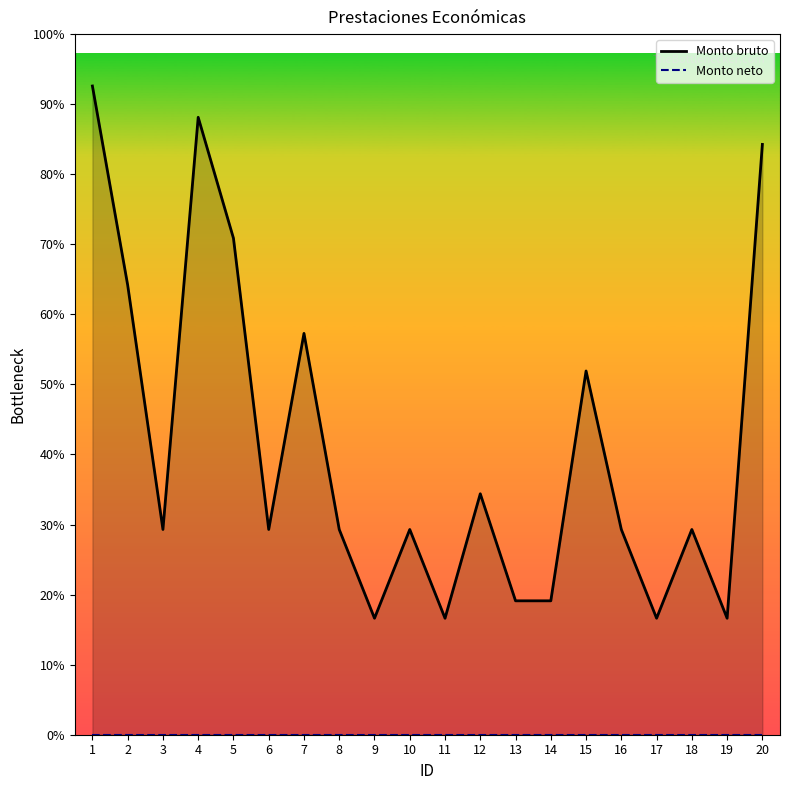

Reading right to left, extract all data points from this chart.

Monto bruto: 80618	15907	28031	15907	28031	49676	18287	18287	32906	15907	28031	15907	28031	54809	28031	67808	84321	28031	61413	88594
Monto neto: 0	0	0	0	0	0	0	0	0	0	0	0	0	0	0	0	0	0	0	0